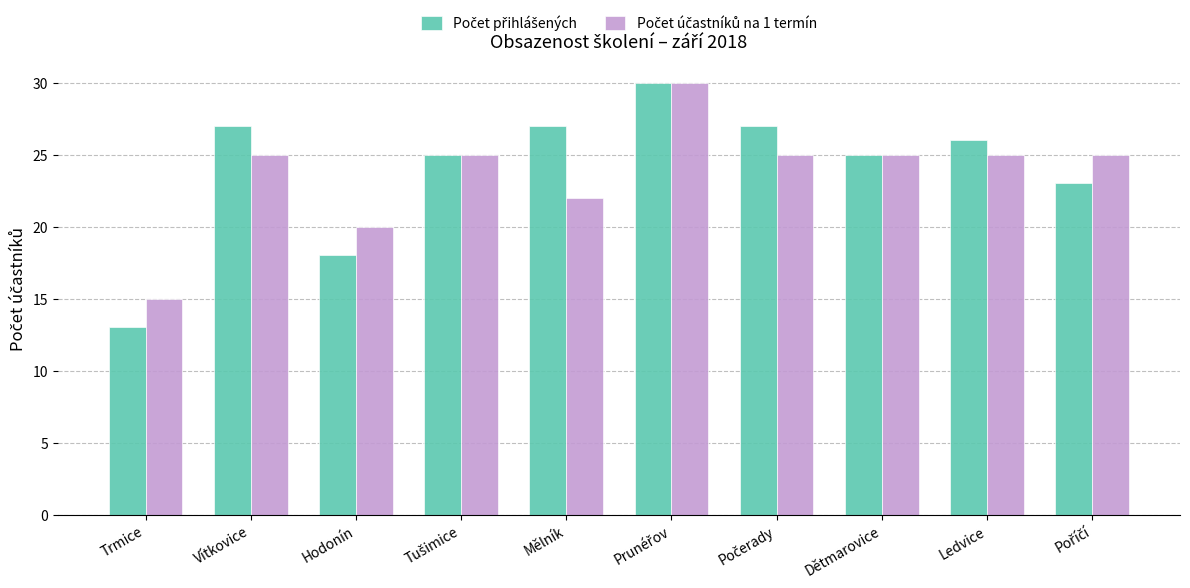

At which category does the chart reach its minimum across all series?

Trmice